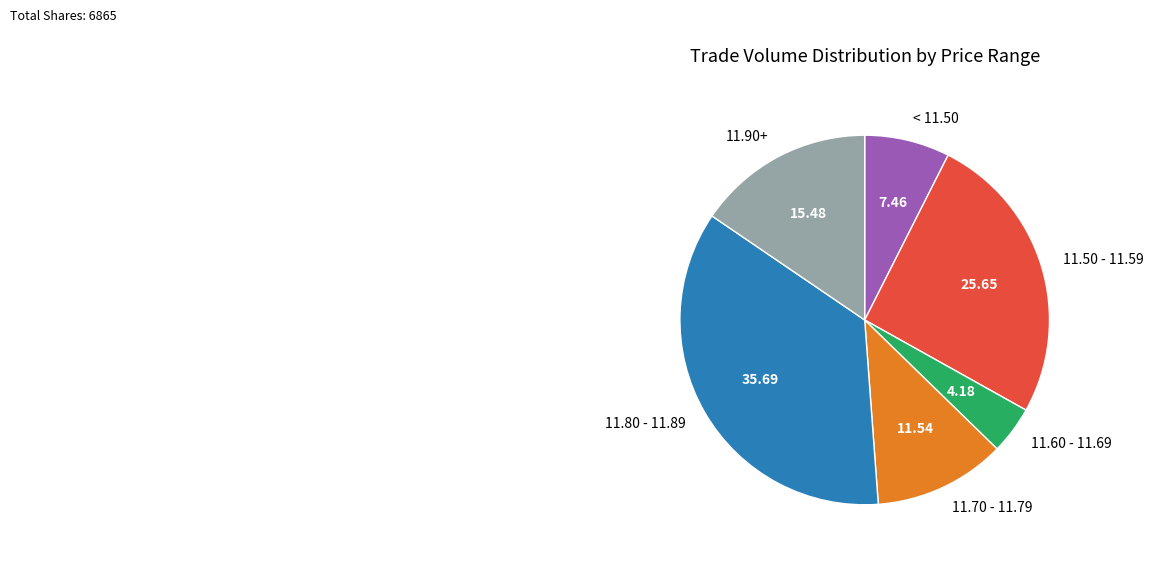

Does 11.60 - 11.69 represent more than half of the total?

No